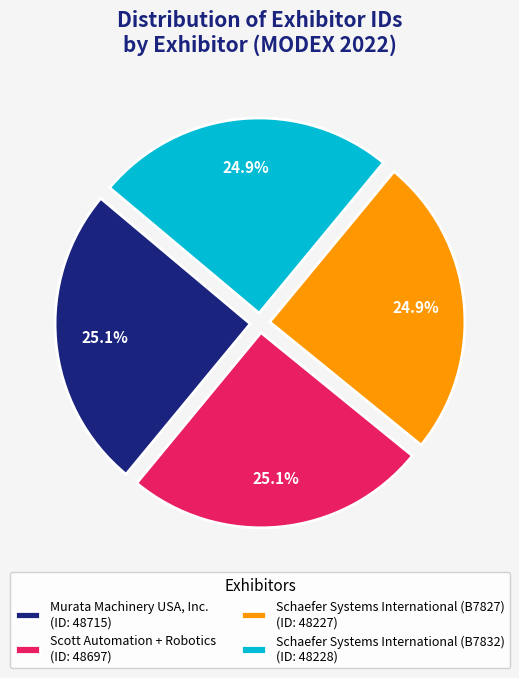

What portion of the pie excludes Schaefer Systems International (B7827) (ID: 48227)?

75.1%